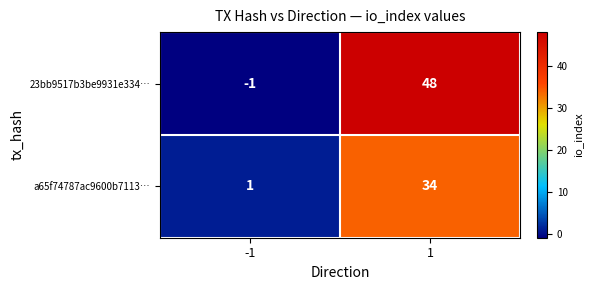

Reading left to right, what are all the values shown in this chart?

23bb9517b3be9931e334…: -1	48
a65f74787ac9600b7113…: 1	34